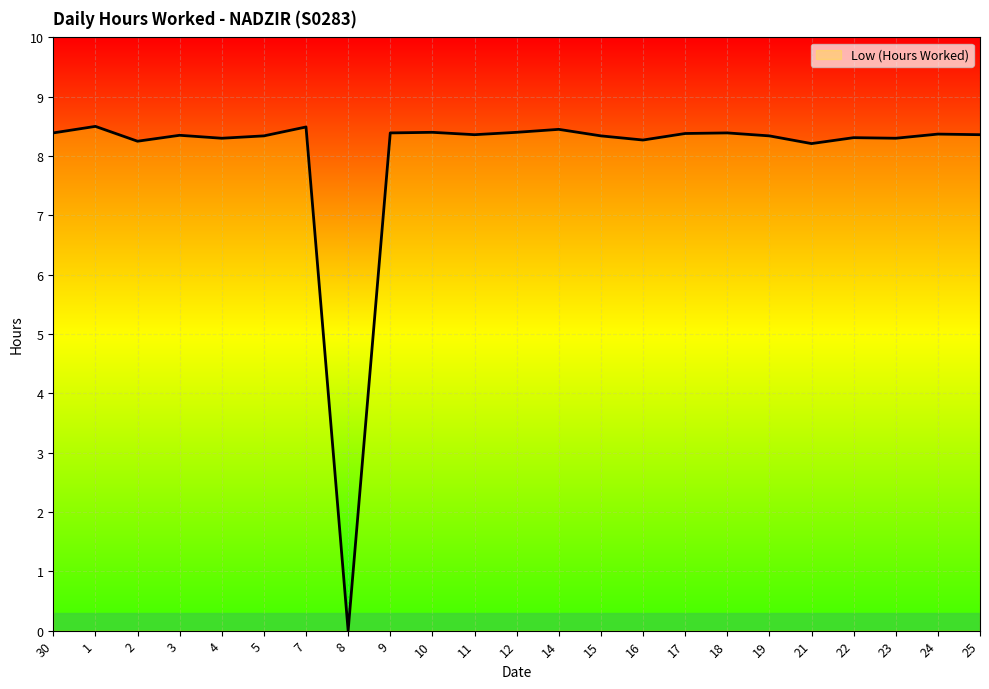

Approximately how many times larger is the value at 3 compared to 25?

1.0